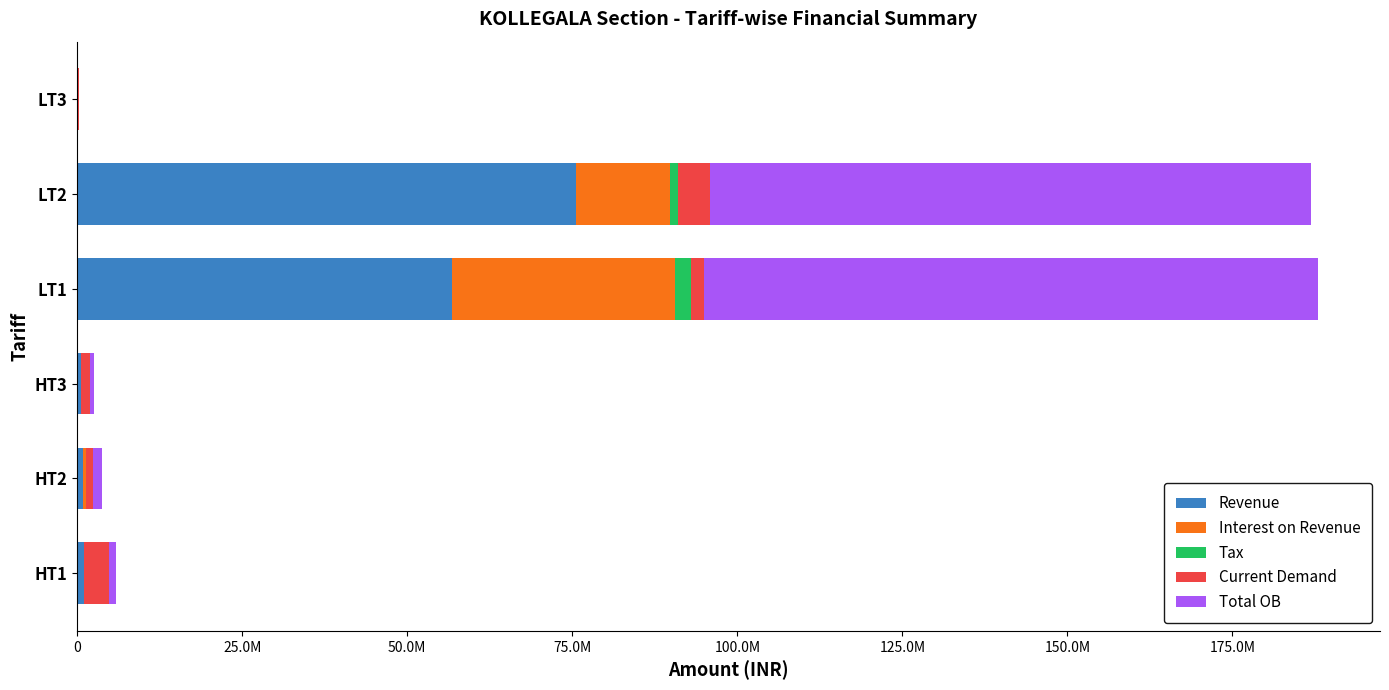

What are all the series names shown in the legend?

Revenue, Interest on Revenue, Tax, Current Demand, Total OB